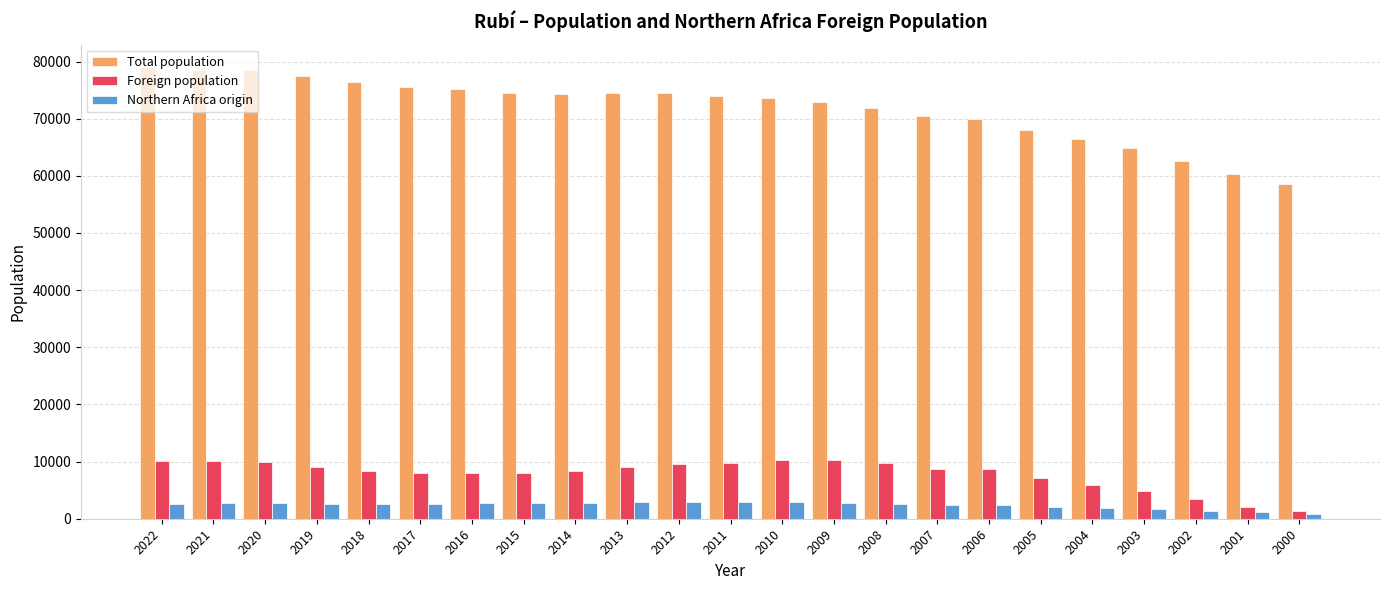

What is the lowest value of the Foreign population series?

1377